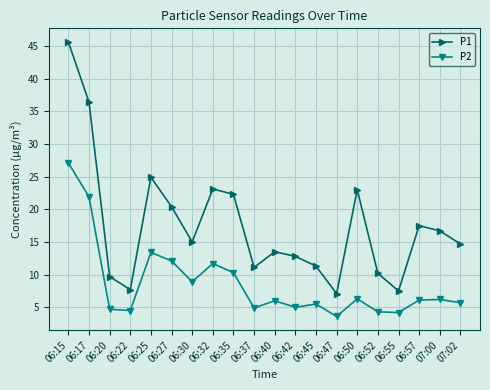

Where is P2 nearest to the value 15?

06:25